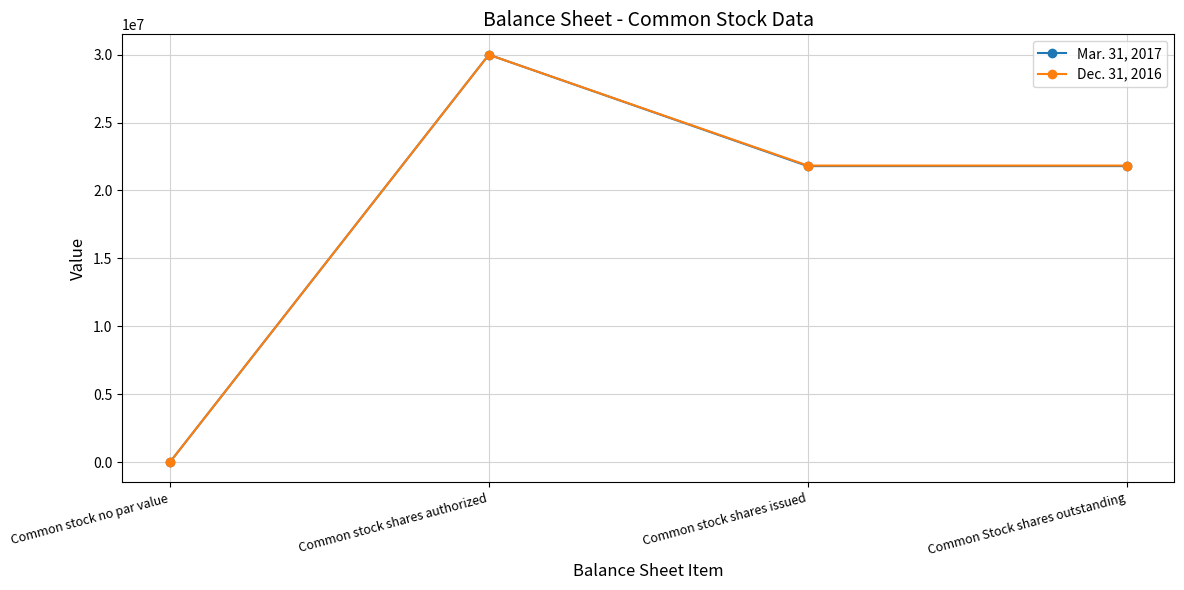

At which label does Dec. 31, 2016 first exceed 21836033?

Common stock shares authorized